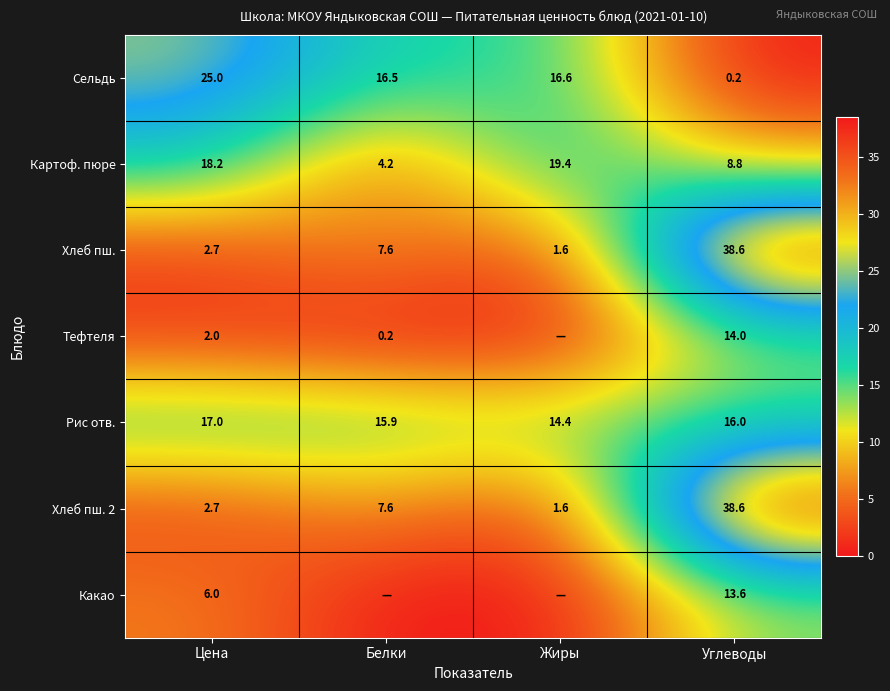

What is the difference between the maximum and second lowest values in the Сельдь series?

8.5